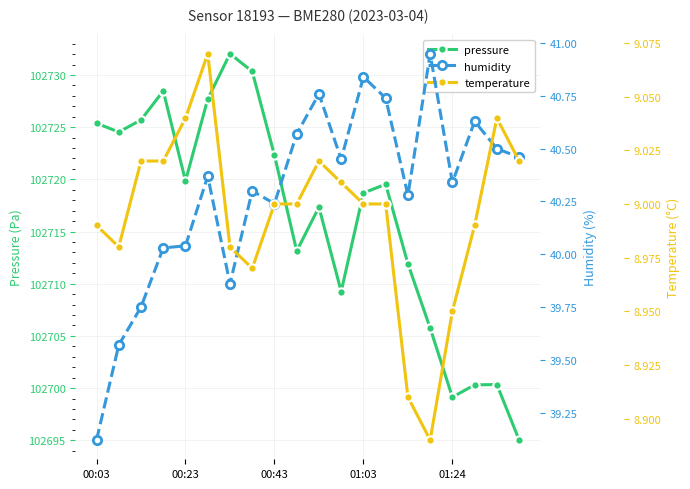

In pressure, how many points are lower than both neighbors (excluding endpoints)?

5